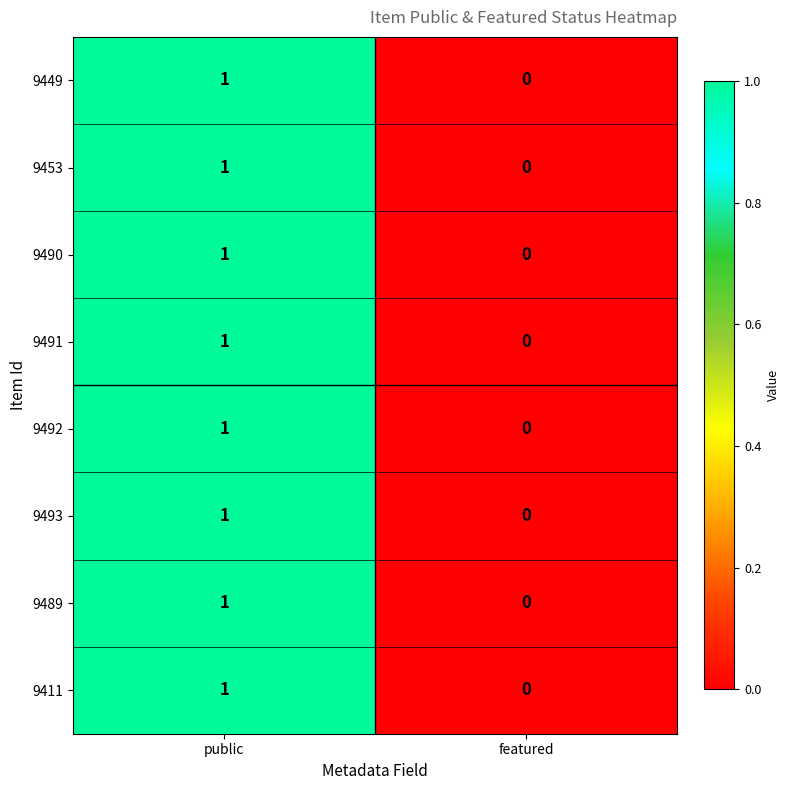

Where is 9490 nearest to the value 0?

featured